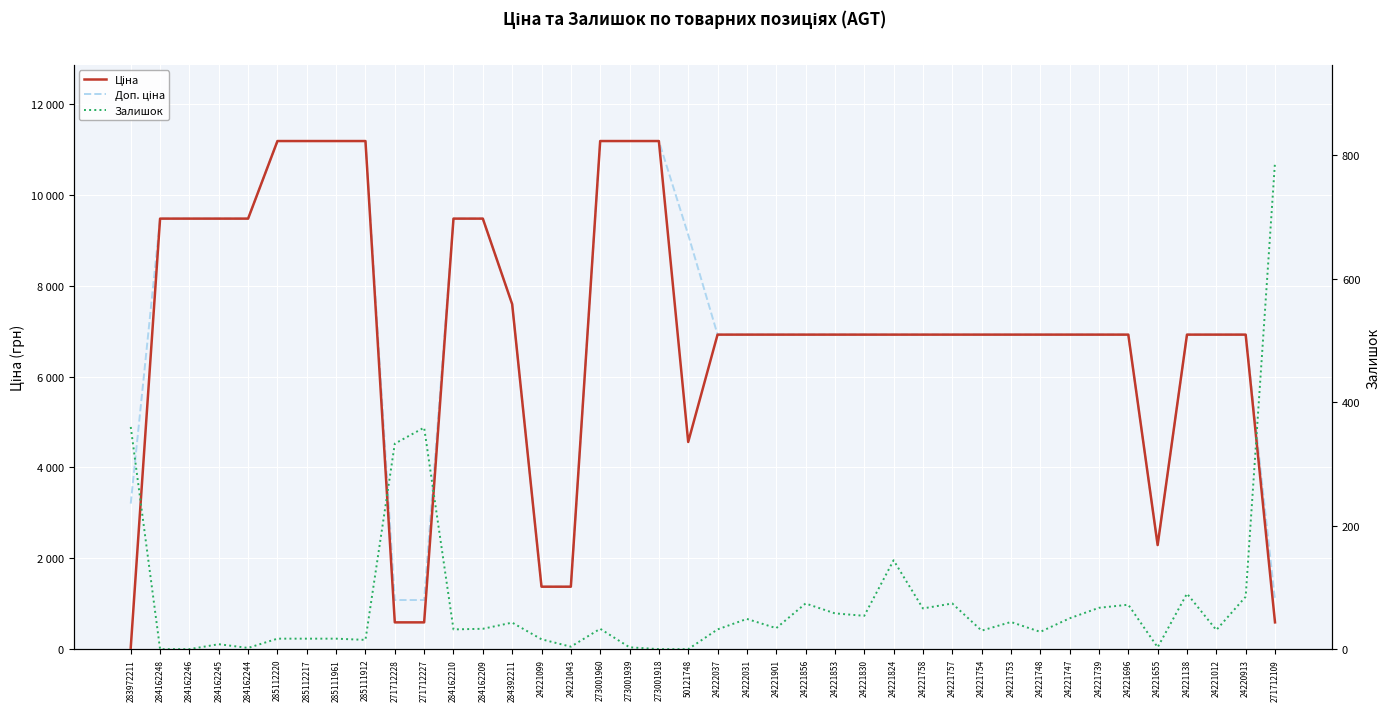

What is the label of the 2nd point from the left?

284162248